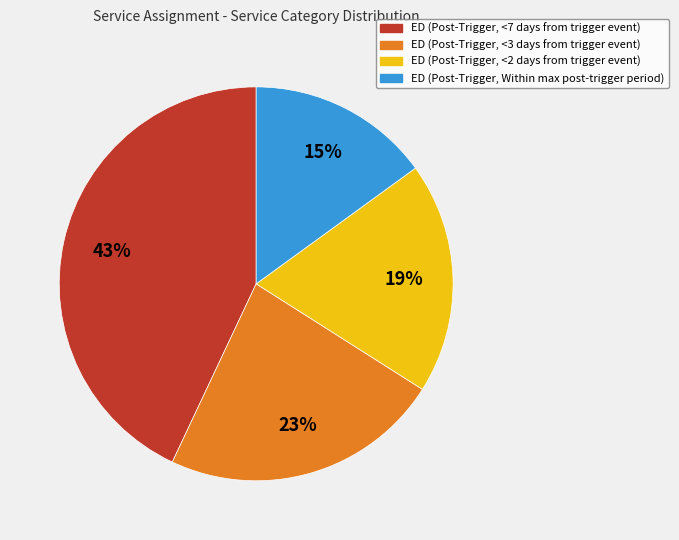

To the nearest percent, what is the average slice percentage?

25%